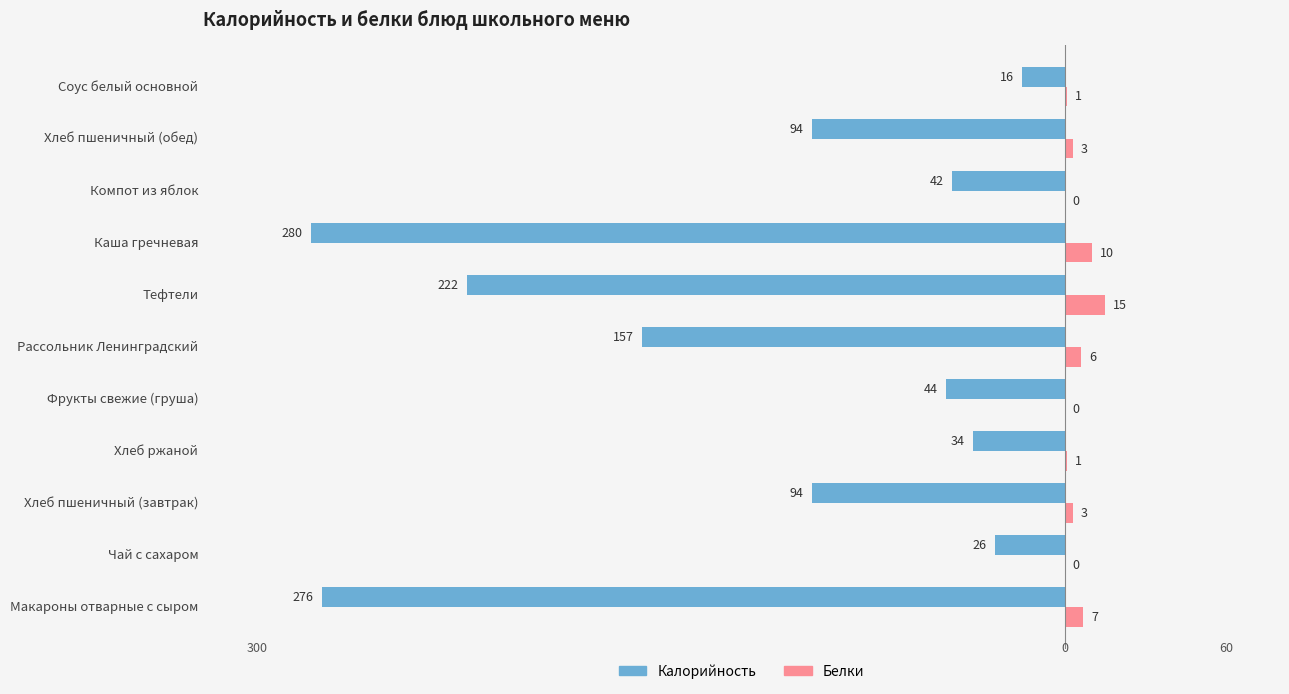

What position from the left is Чай с сахаром?

2